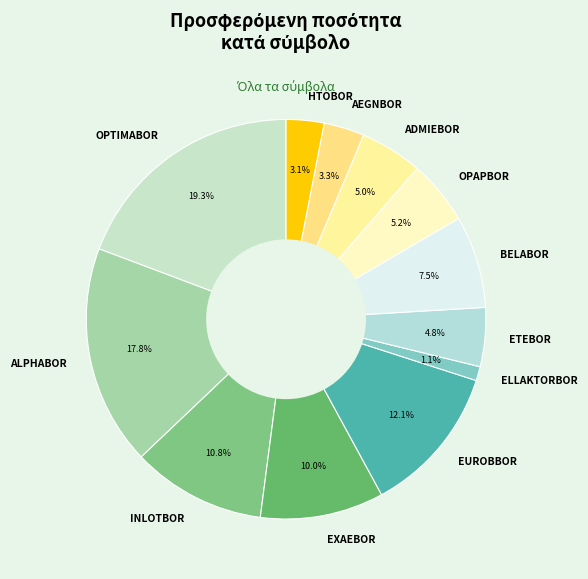

What is the ratio of the value at EXAEBOR to the value at OPTIMABOR?

0.5